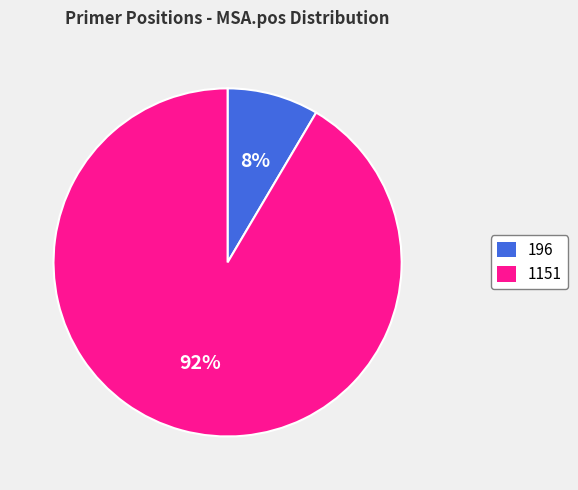

To the nearest percent, what percentage of the pie is 196?

8%